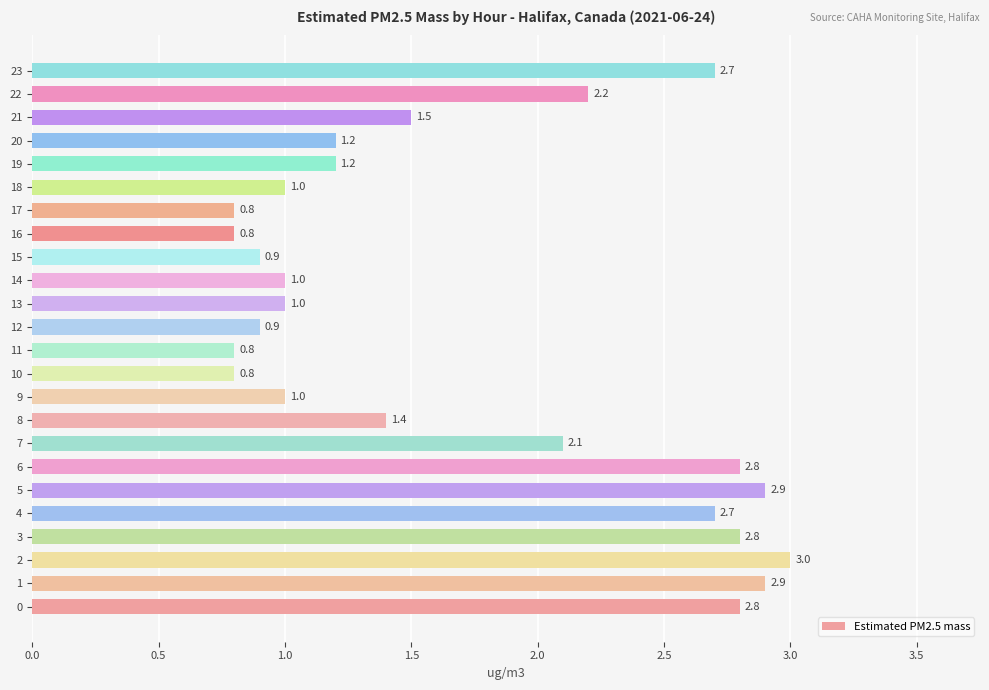

What is the maximum value shown in the chart?

3.0